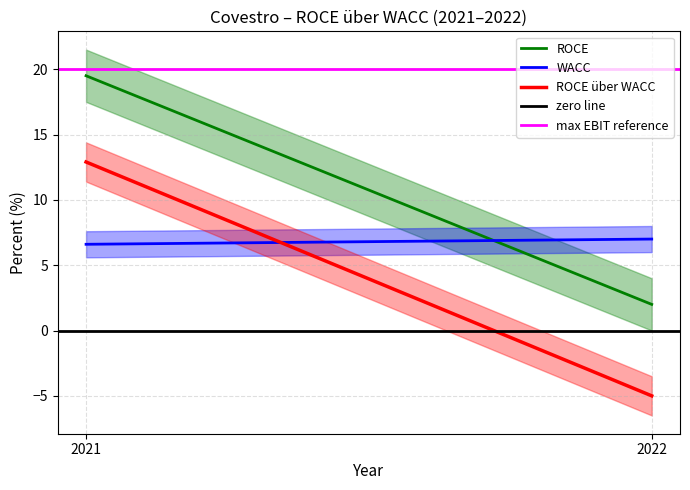

How many lines are shown in the chart?

5